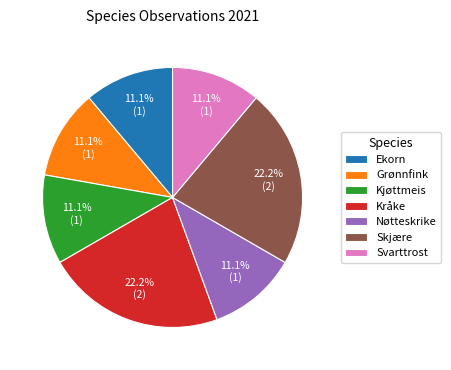

What percentage is NOT represented by Nøtteskrike?

88.9%